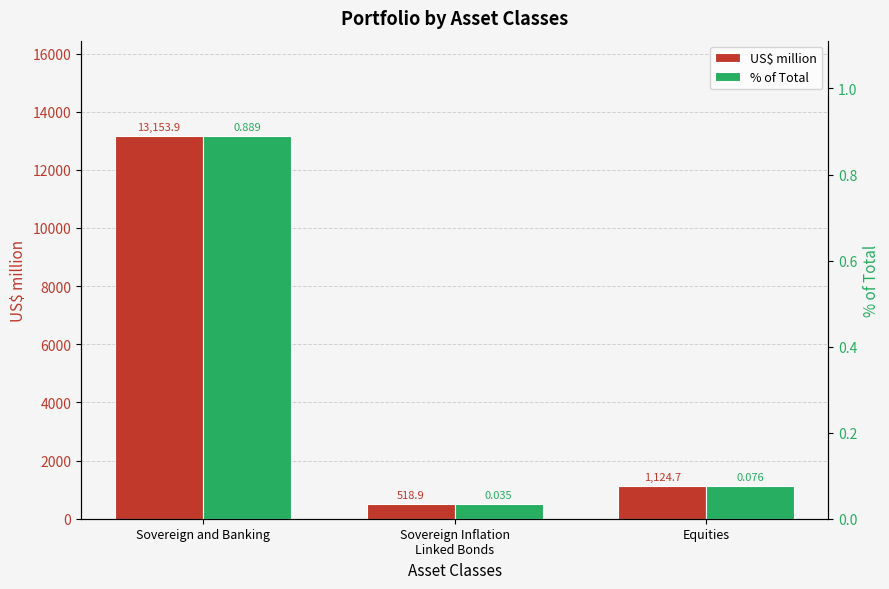

Reading right to left, transcribe all the data shown in this chart.

US$ million: Equities=1124.7	Sovereign Inflation
Linked Bonds=518.9	Sovereign and Banking=13153.9
% of Total: Equities=0.1	Sovereign Inflation
Linked Bonds=0.0	Sovereign and Banking=0.9